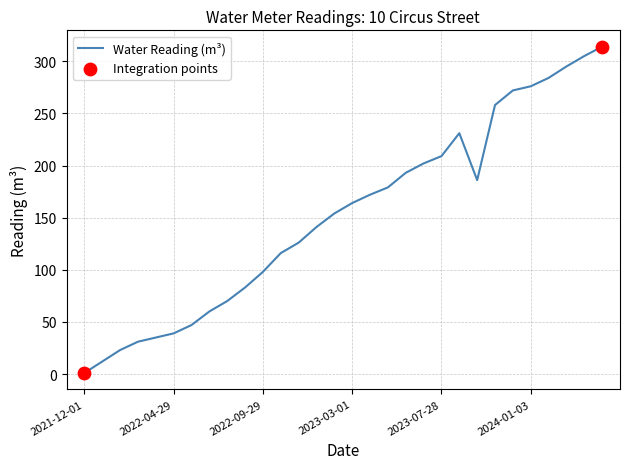

What is the maximum value shown in the chart?

314